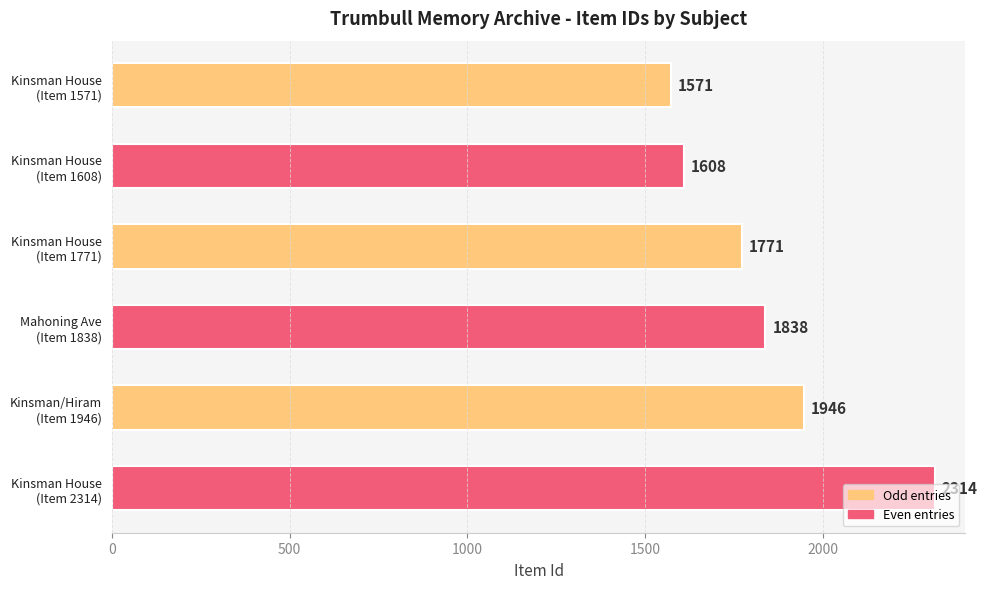

Rank the categories by value from highest to lowest.

Kinsman House
(Item 2314), Kinsman/Hiram
(Item 1946), Mahoning Ave
(Item 1838), Kinsman House
(Item 1771), Kinsman House
(Item 1608), Kinsman House
(Item 1571)